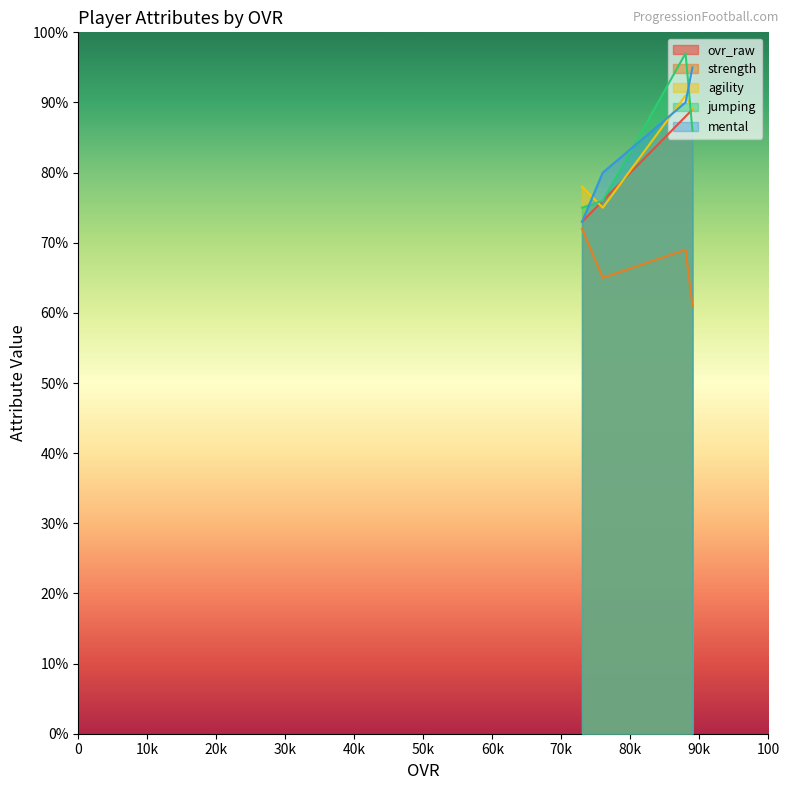

What is the value of the agility point at the 3rd from the left?

91